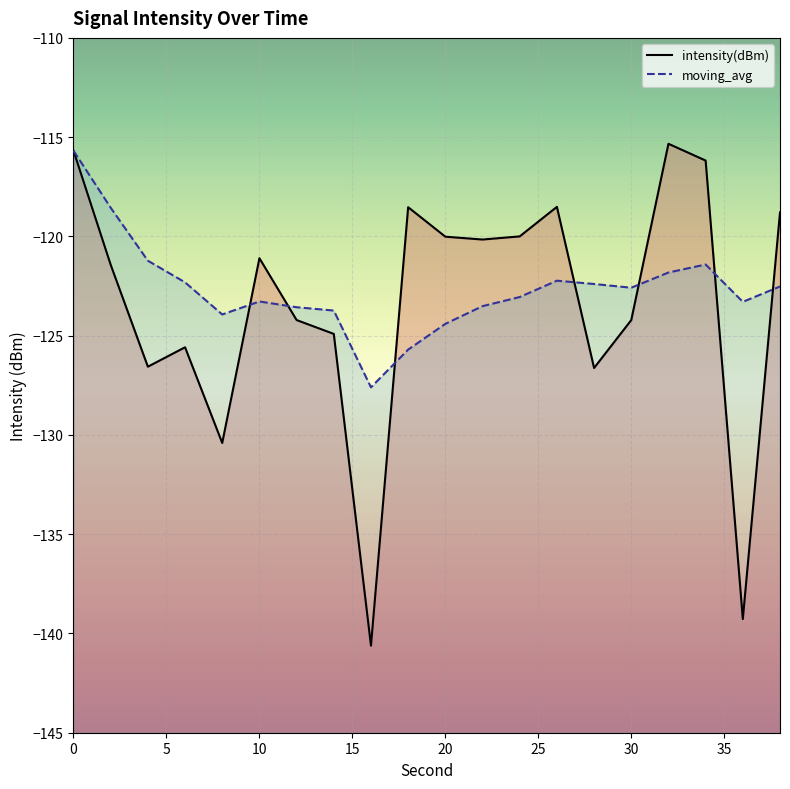

At 20, list the series in order from largest to smallest.

intensity(dBm), moving_avg